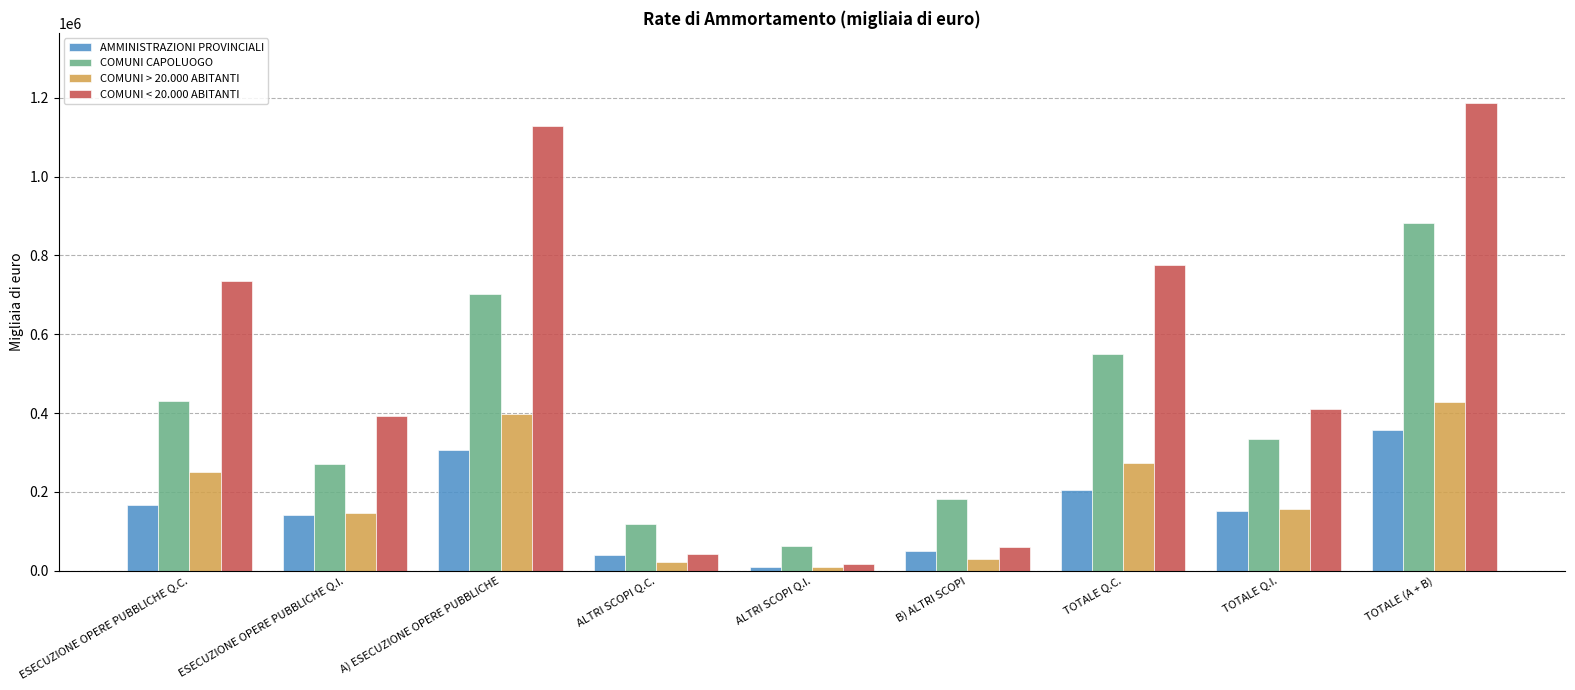

How many groups of bars are there?

9